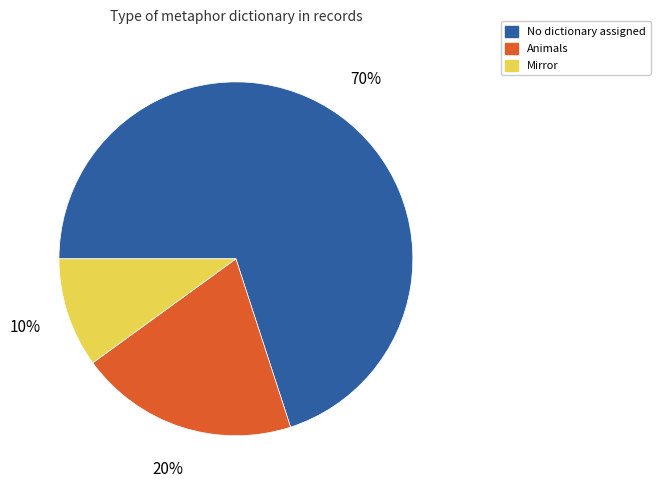

True or false: Animals accounts for 33% of the total.

False